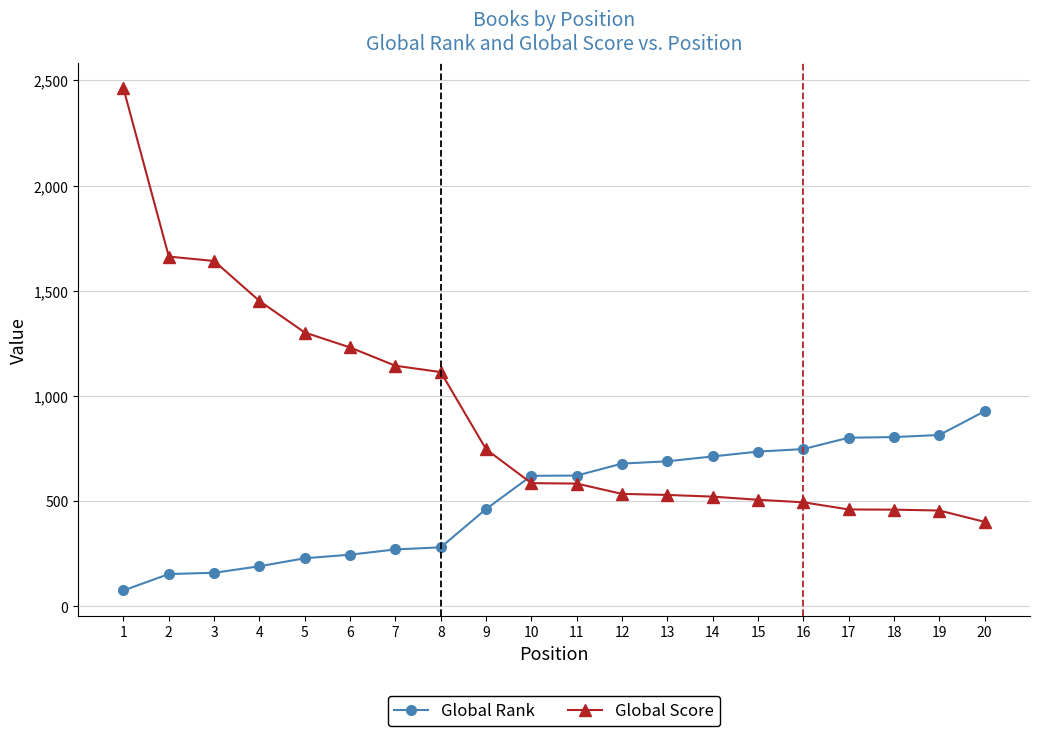

Between which two adjacent categories do Global Score and Global Rank first intersect?

9 and 10